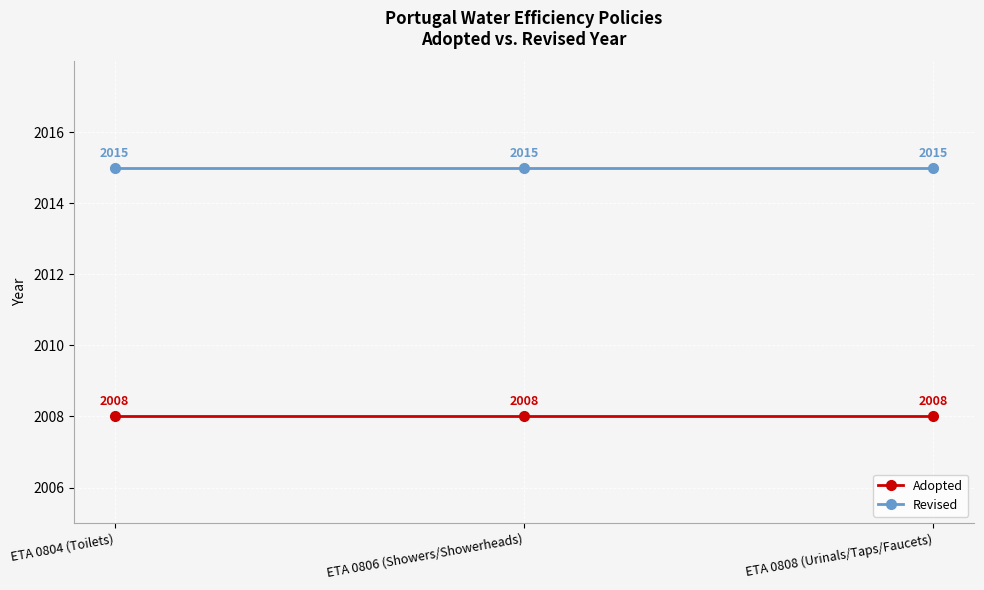

Reading left to right, transcribe all the data shown in this chart.

Adopted: ETA 0804 (Toilets)=2008	ETA 0806 (Showers/Showerheads)=2008	ETA 0808 (Urinals/Taps/Faucets)=2008
Revised: ETA 0804 (Toilets)=2015	ETA 0806 (Showers/Showerheads)=2015	ETA 0808 (Urinals/Taps/Faucets)=2015